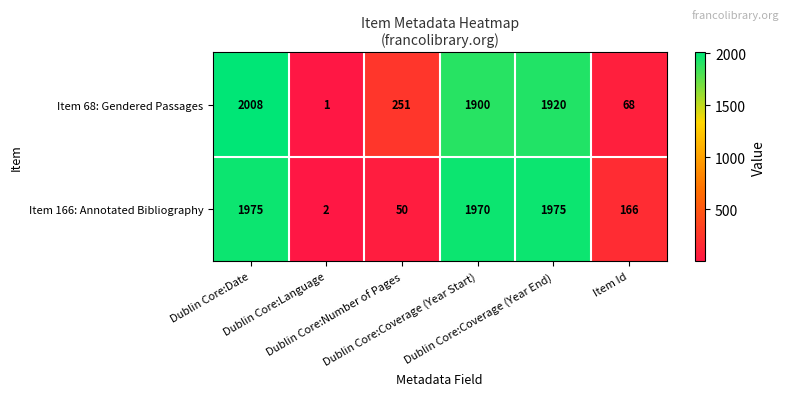

What is the greatest value displayed?

2008